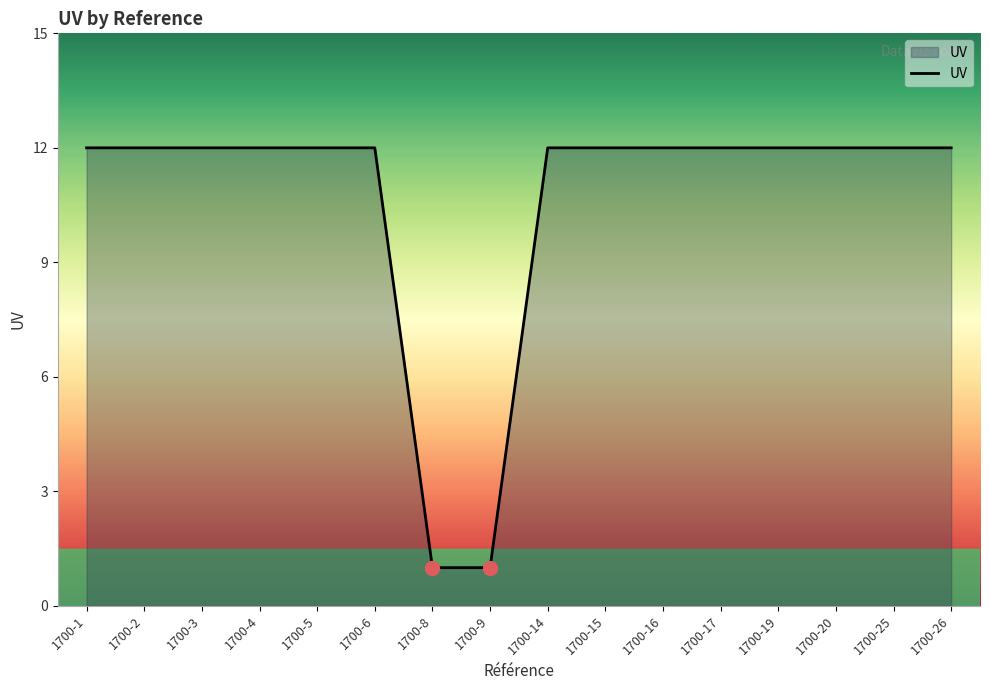

What is the smallest value displayed?

1